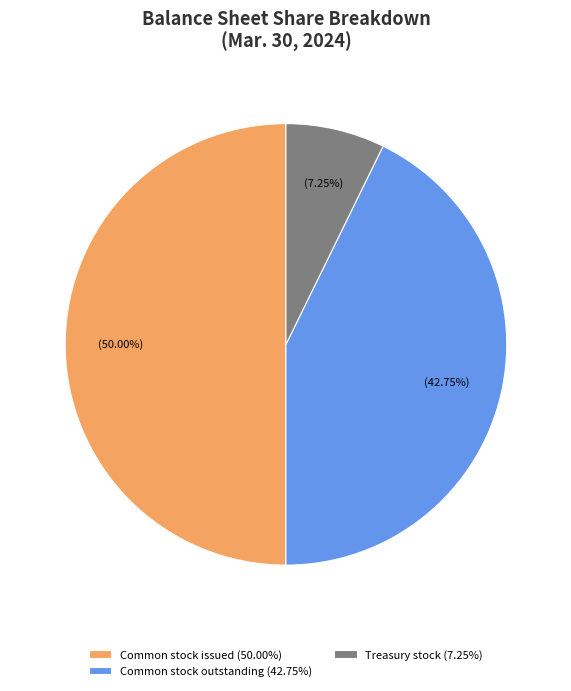

Which slice is the smallest?

Treasury stock (7.25%)